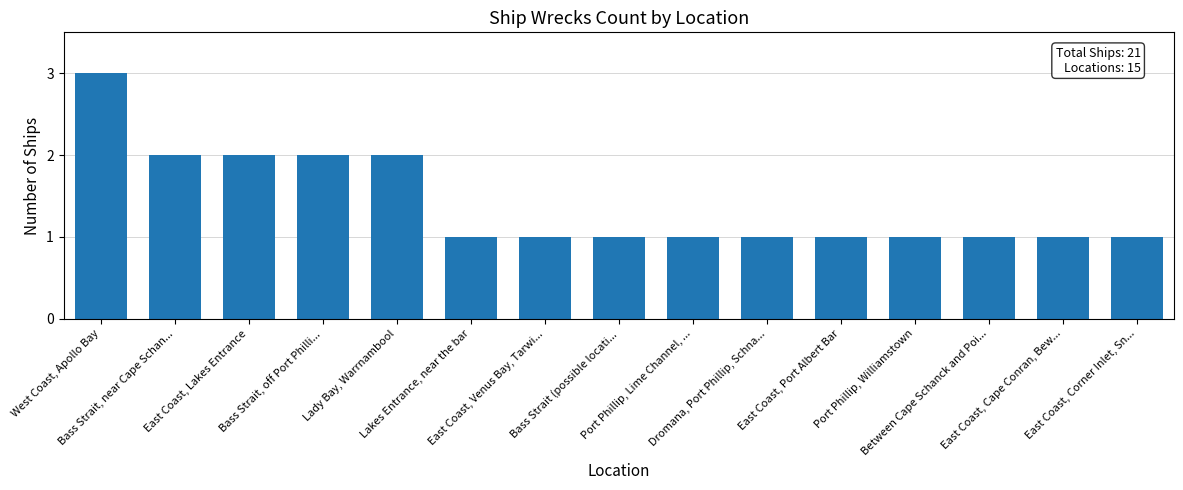

How many categories are shown in the chart?

15